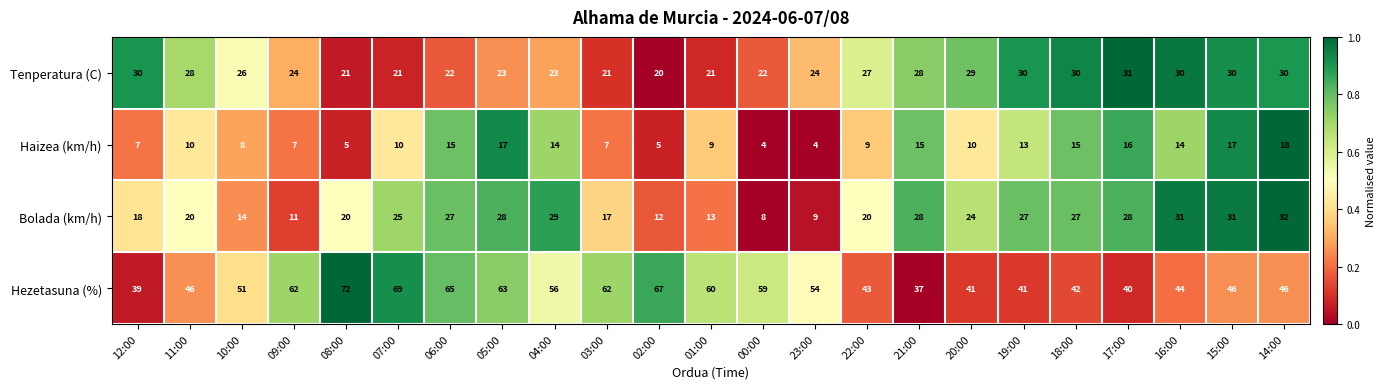

What is the average value of the Bolada (km/h) series?

22